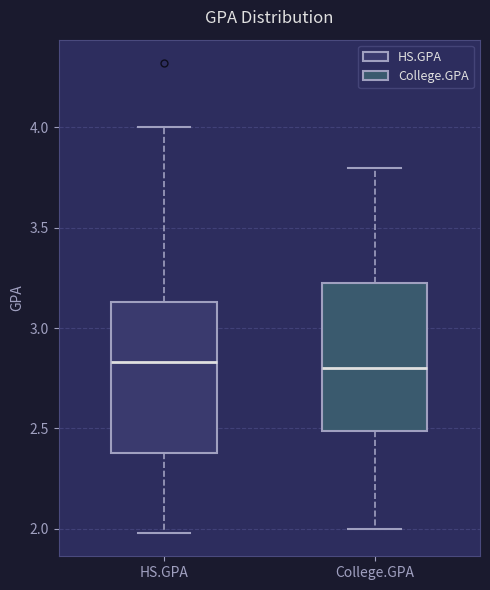

Reading left to right, transcribe this box plot: for each box, give where its median line is, the range the box spans, and where its two whiskers end, as read against the y-axis. The values are not printed on the chart, so give them approximately, as read against the axis.

HS.GPA: median 2.85, box 2.40 to 3.15, whiskers 2.00 to 4.00
College.GPA: median 2.80, box 2.50 to 3.25, whiskers 2.00 to 3.80